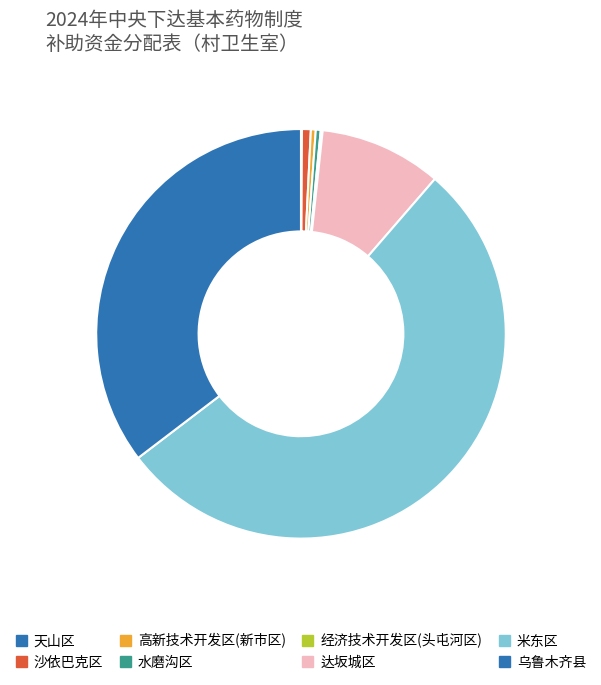

Count the number of slices in the pie.

8